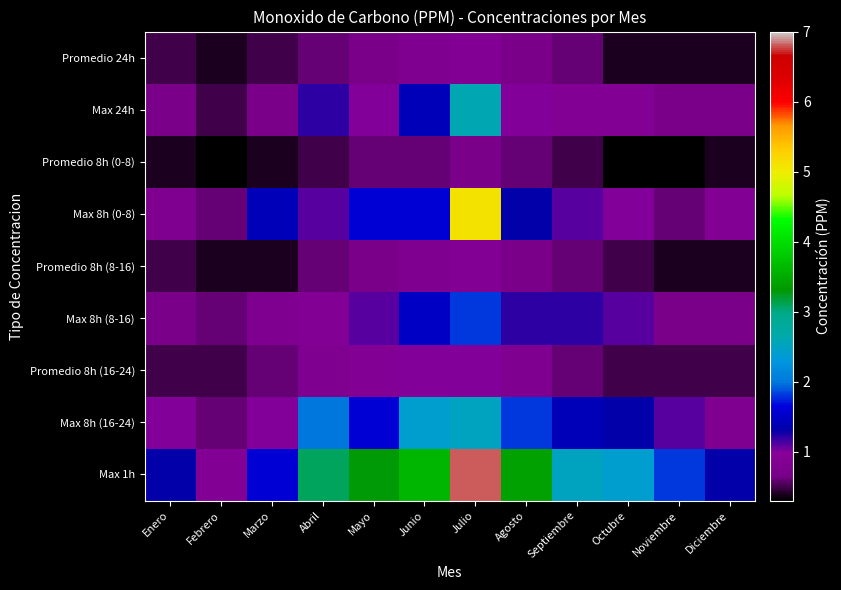

Rank the series by their maximum value, from lowest to highest.

Promedio 8h (0-8), Promedio 24h, Promedio 8h (8-16), Promedio 8h (16-24), Max 8h (8-16), Max 8h (16-24), Max 24h, Max 8h (0-8), Max 1h